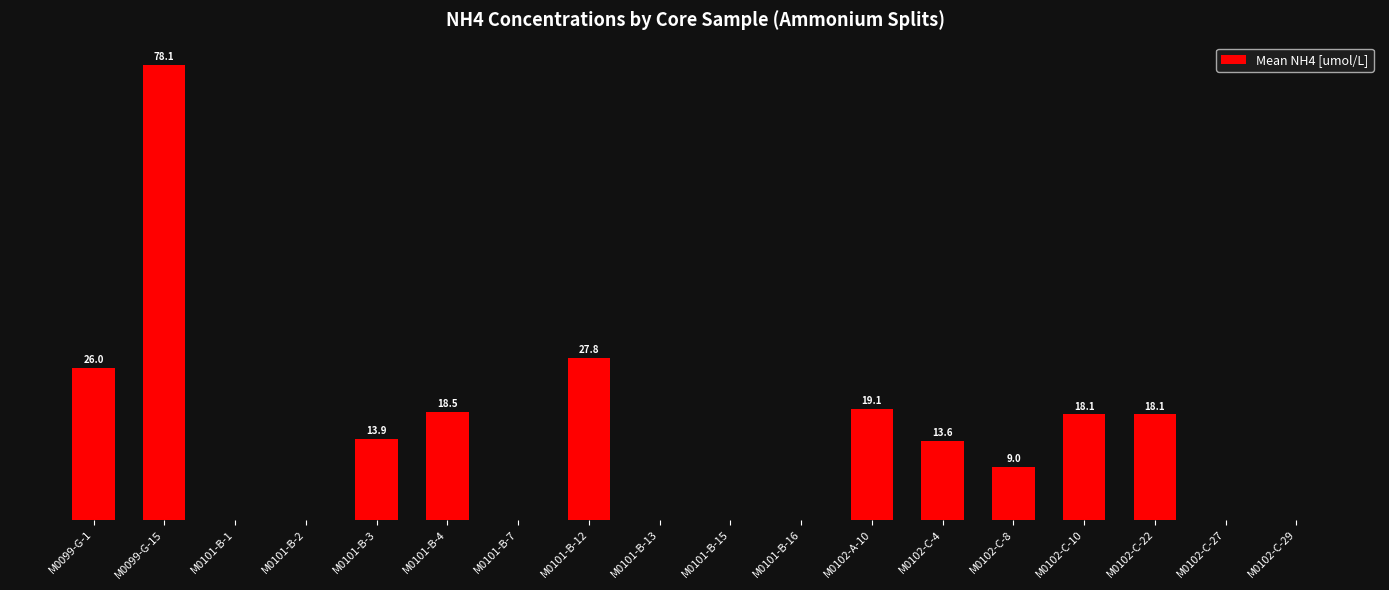

Which label corresponds to the largest value in the chart?

M0099-G-15